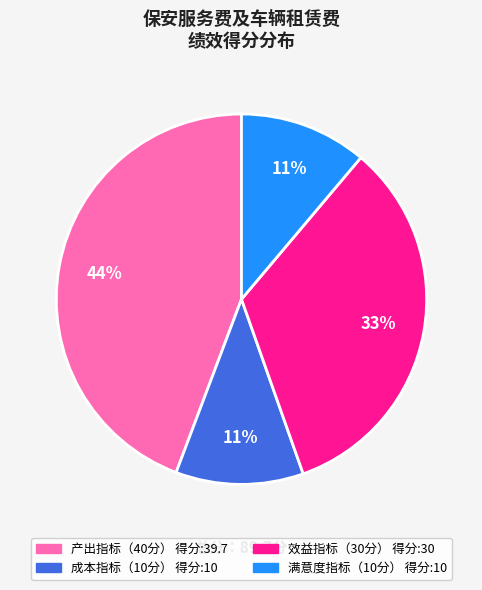

To the nearest percent, what is the difference between the largest and smallest slice percentages?

33%